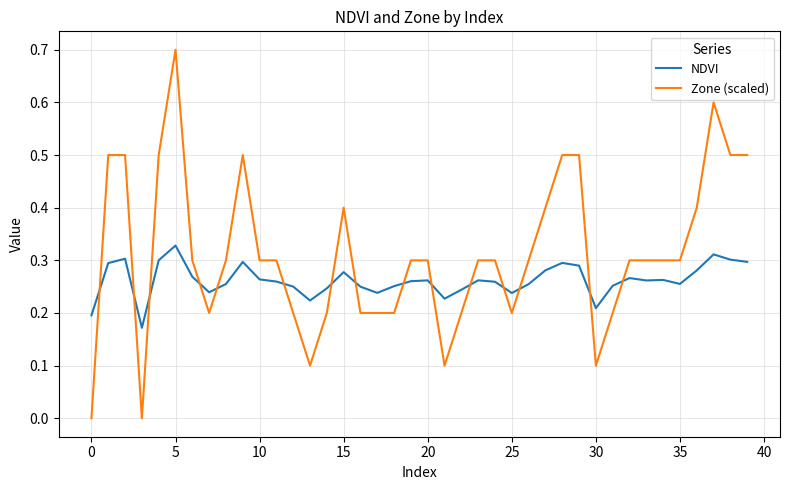

Rank the series by their average value, from highest to lowest.

Zone (scaled), NDVI